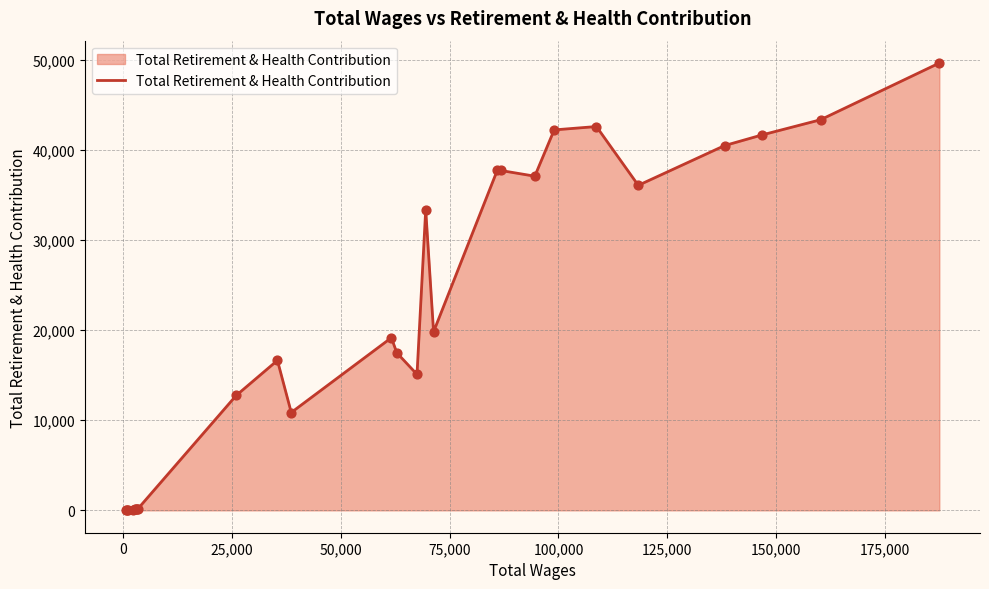

What is the maximum value shown in the chart?

49662